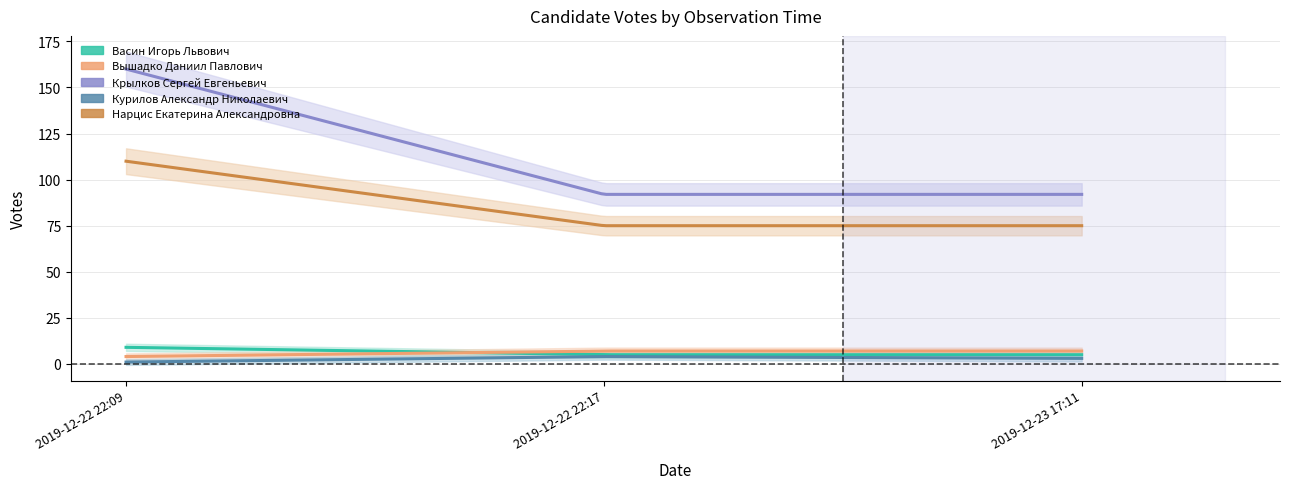

How many Нарцис Екатерина Александровна values are between 75 and 110?

3